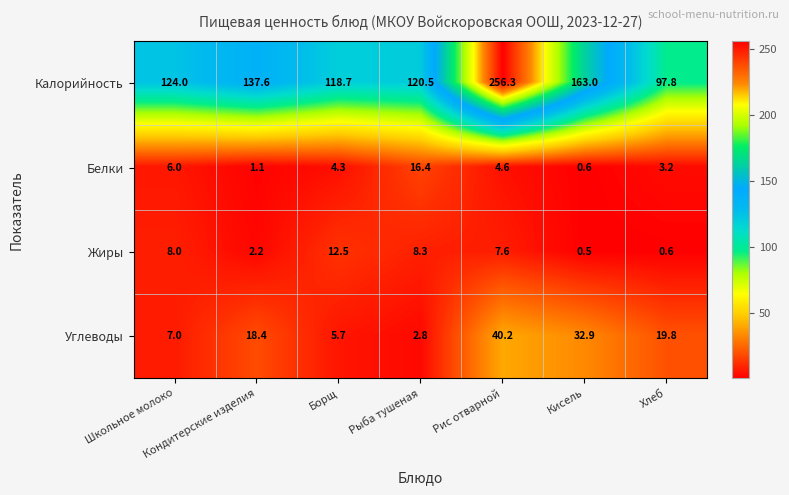

Which series changed the most between Рыба тушеная and Хлеб?

Калорийность